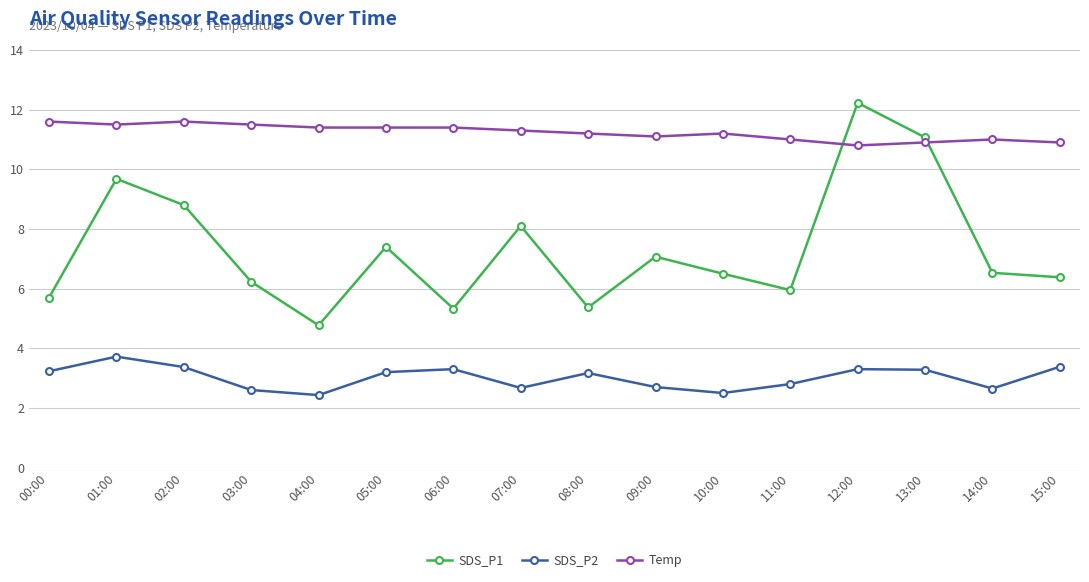

Where does the SDS_P2 series first go above 3?

00:00